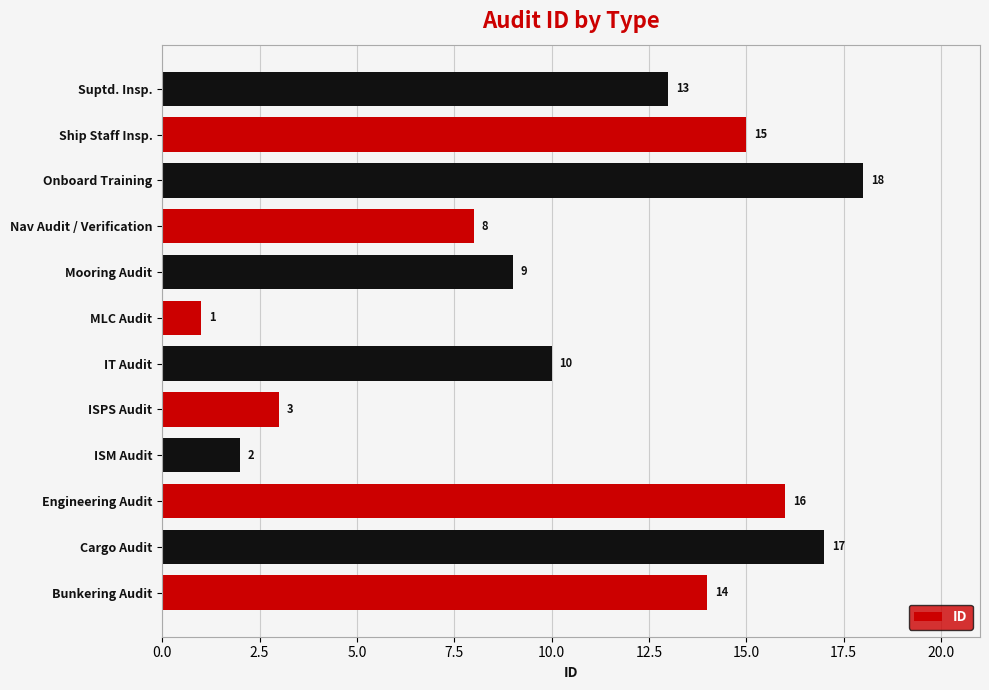

What is the difference between the maximum and minimum values?

17